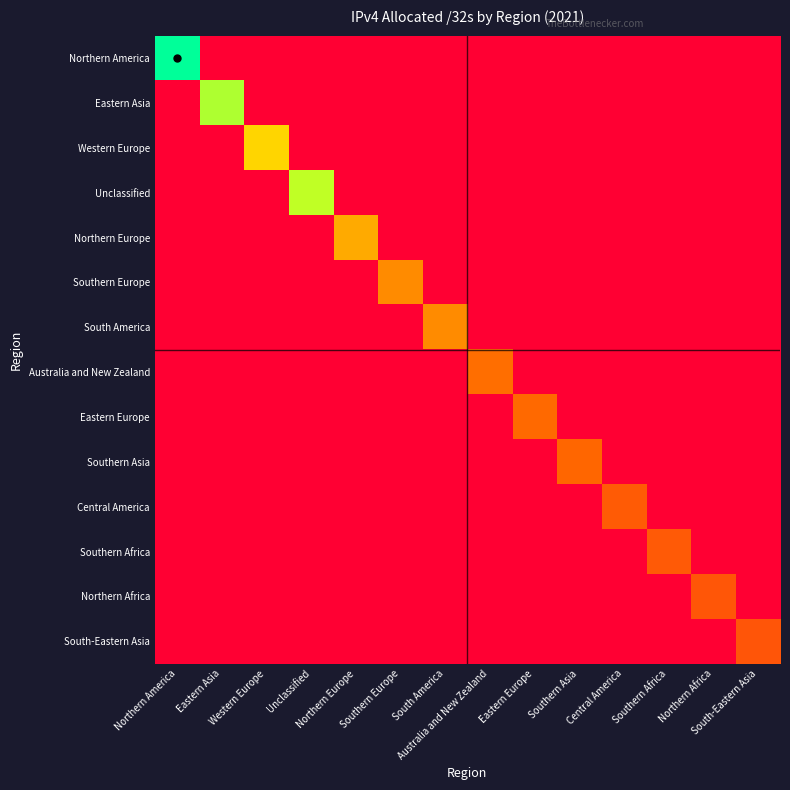

Which has a higher value, Western Europe or Southern Europe?

Western Europe